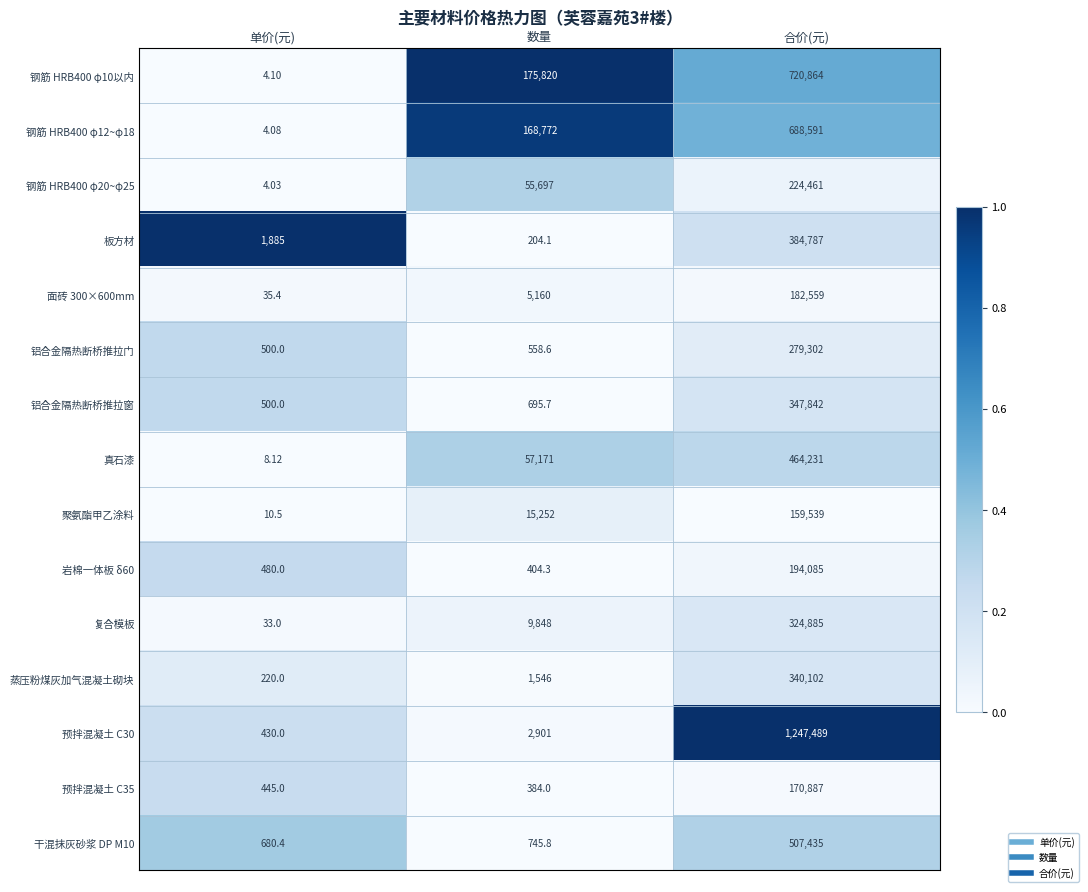

Rank the categories by 预拌混凝土 C35 value from highest to lowest.

合价(元), 单价(元), 数量